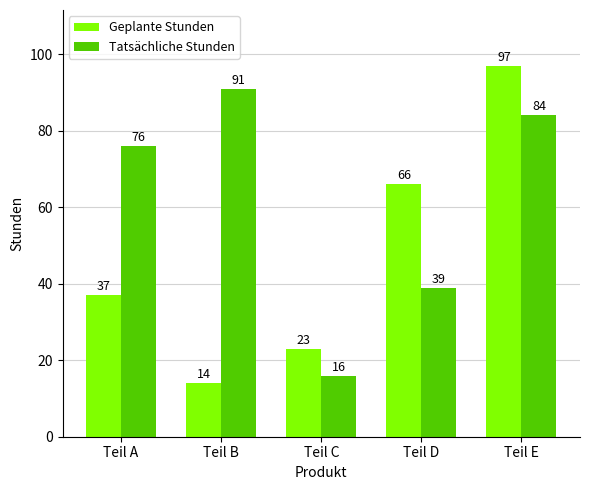

True or false: Geplante Stunden has a value of 97 at Teil E.

True